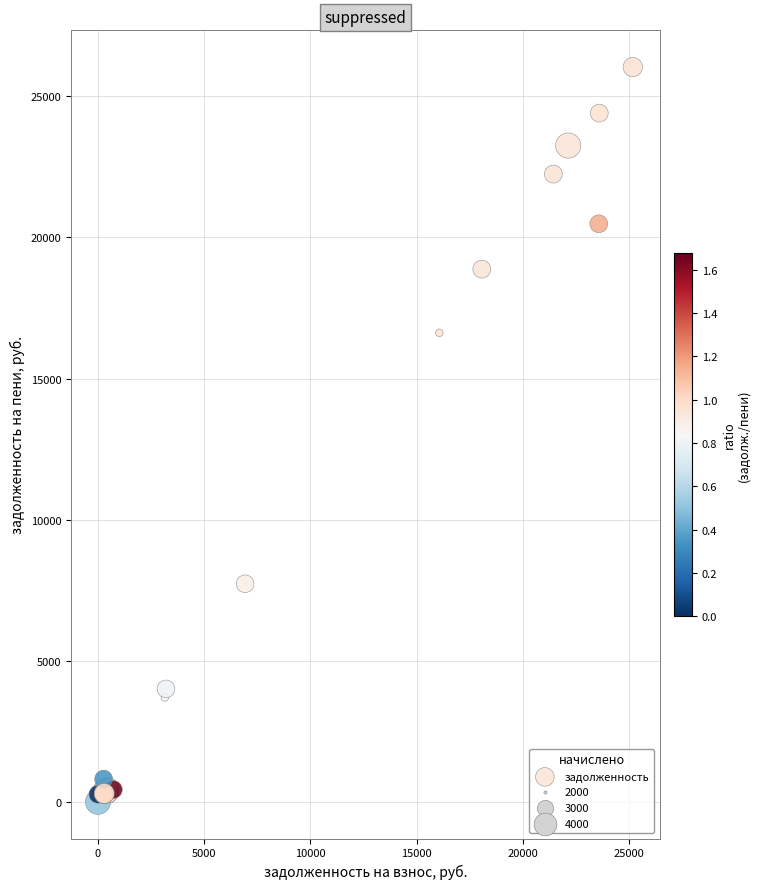

What Y value in the scatter plot is closest to 13020?

16622.4